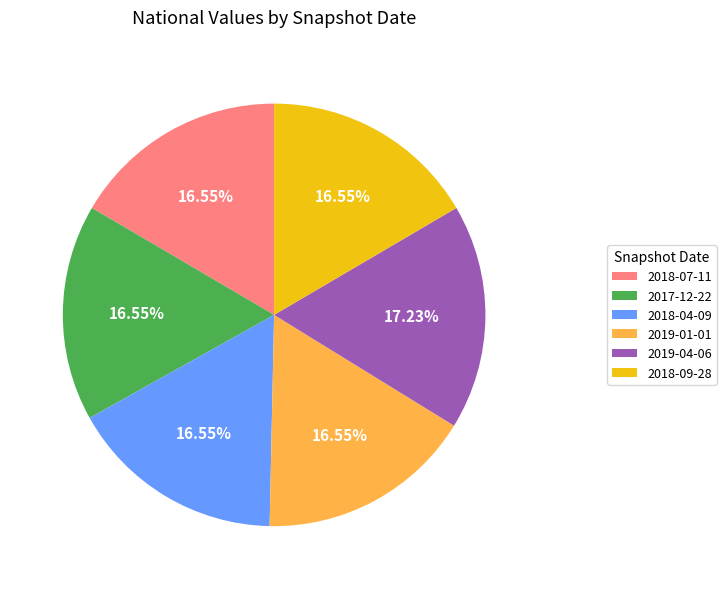

Is there a majority slice in this chart?

No